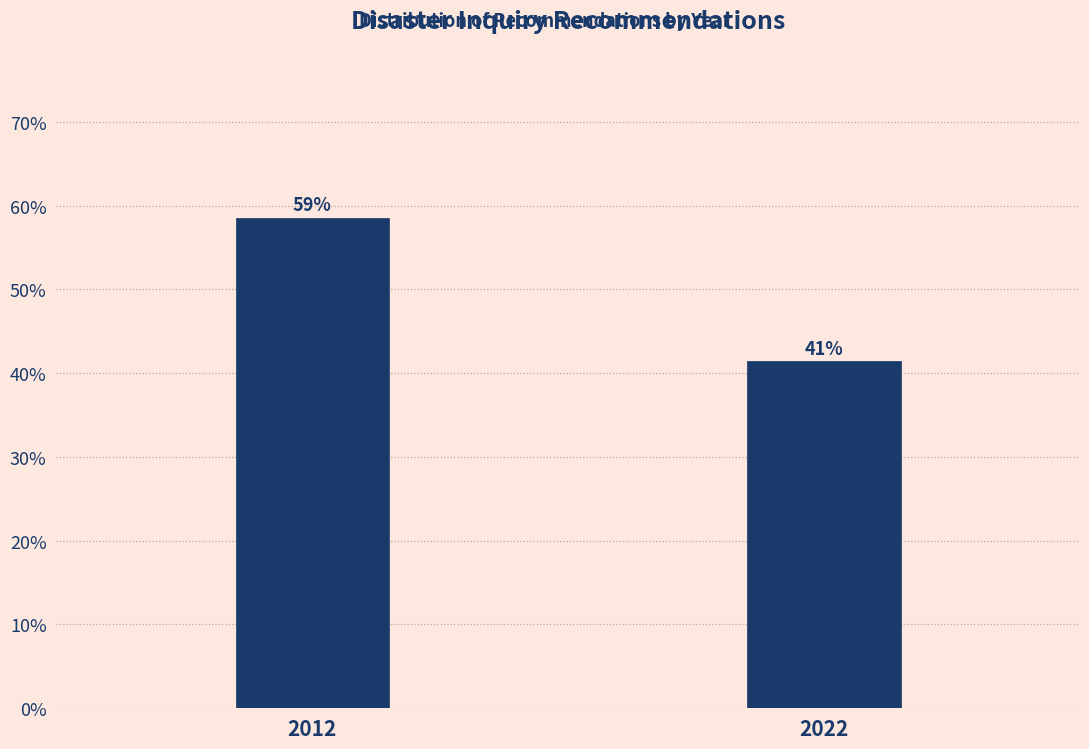

How many bars are there in total?

2